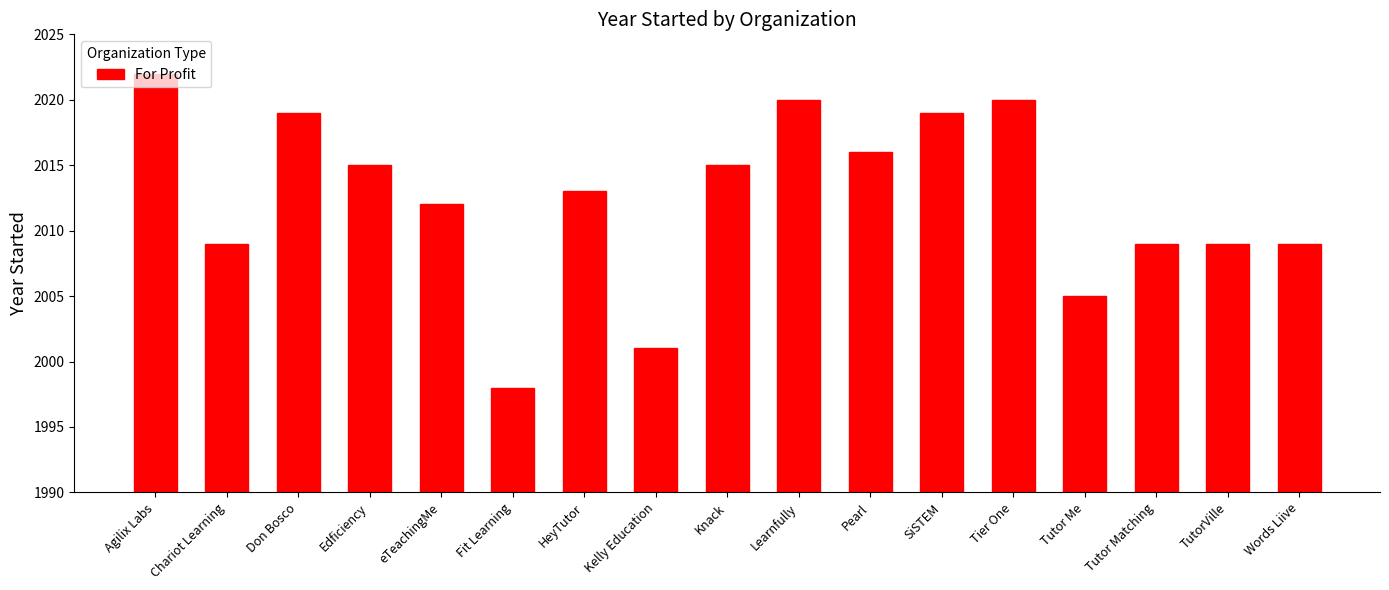

Approximately how many times larger is the value at Knack compared to eTeachingMe?

1.0